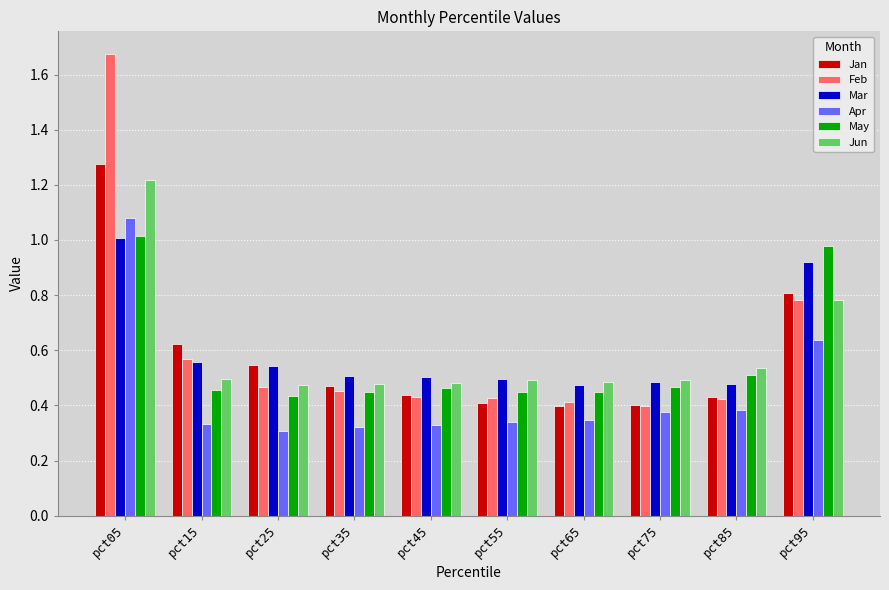

What is the sum of all Jun values?

5.9